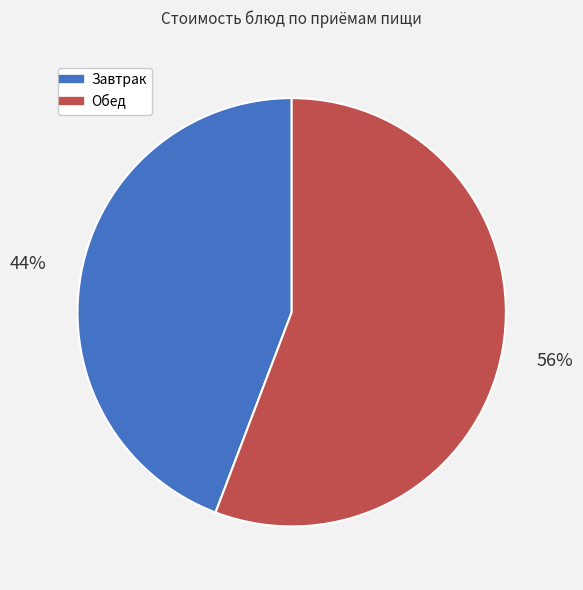

Does any single category account for the majority?

Yes